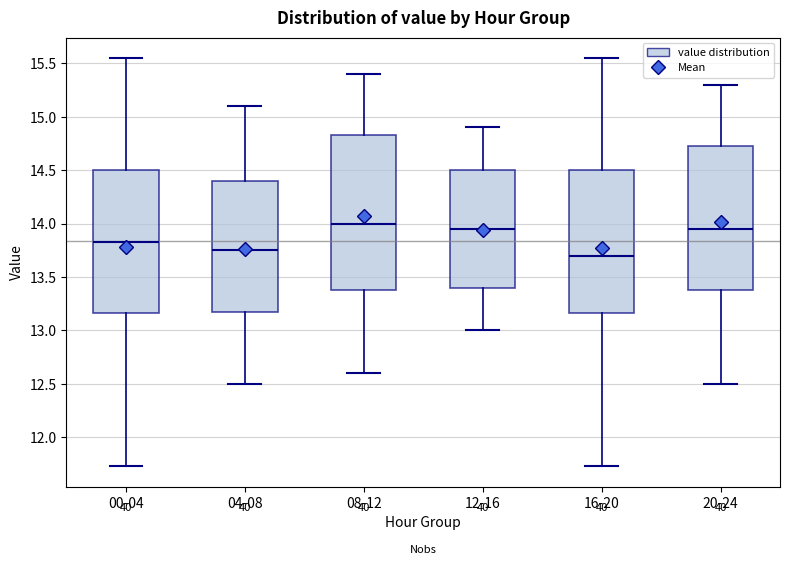

Which box has the highest median line?

08-12